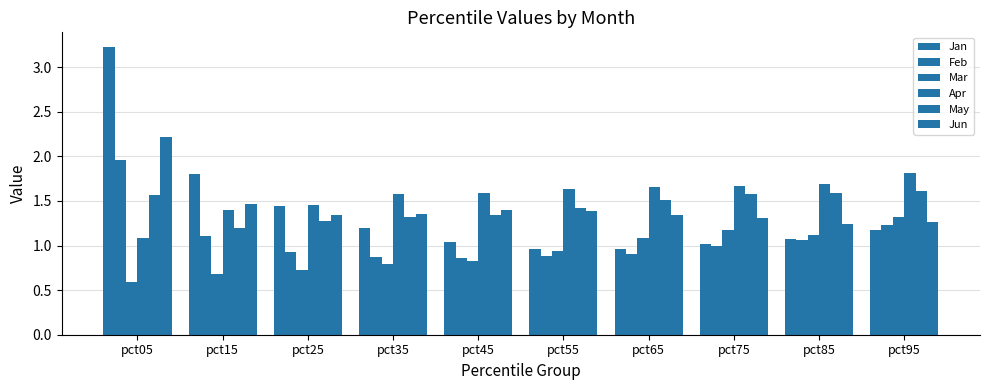

How many series are shown in this chart?

6